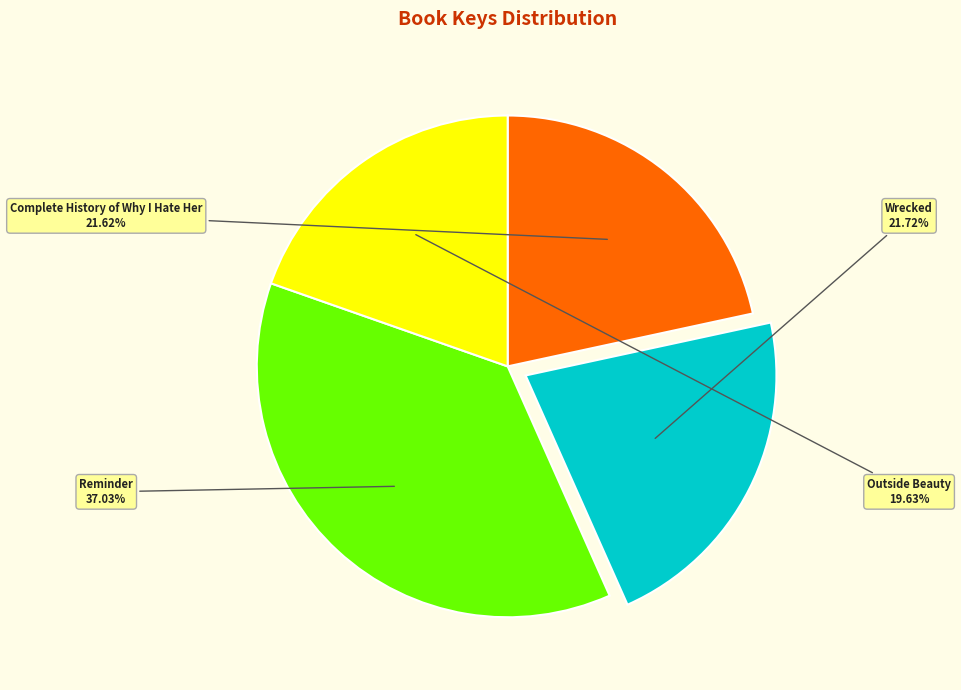

Is it true that Outside Beauty is 20% of the pie?

True